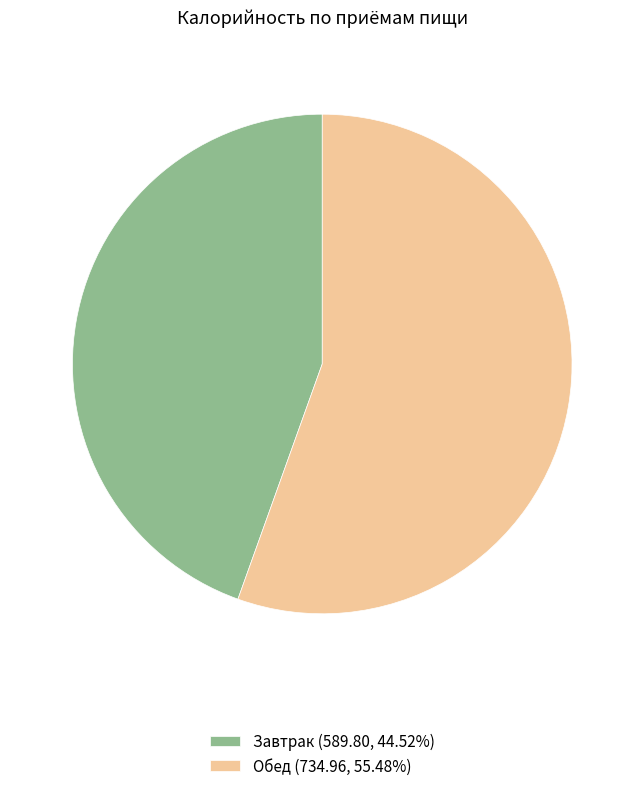

Which category accounts for the majority?

Обед